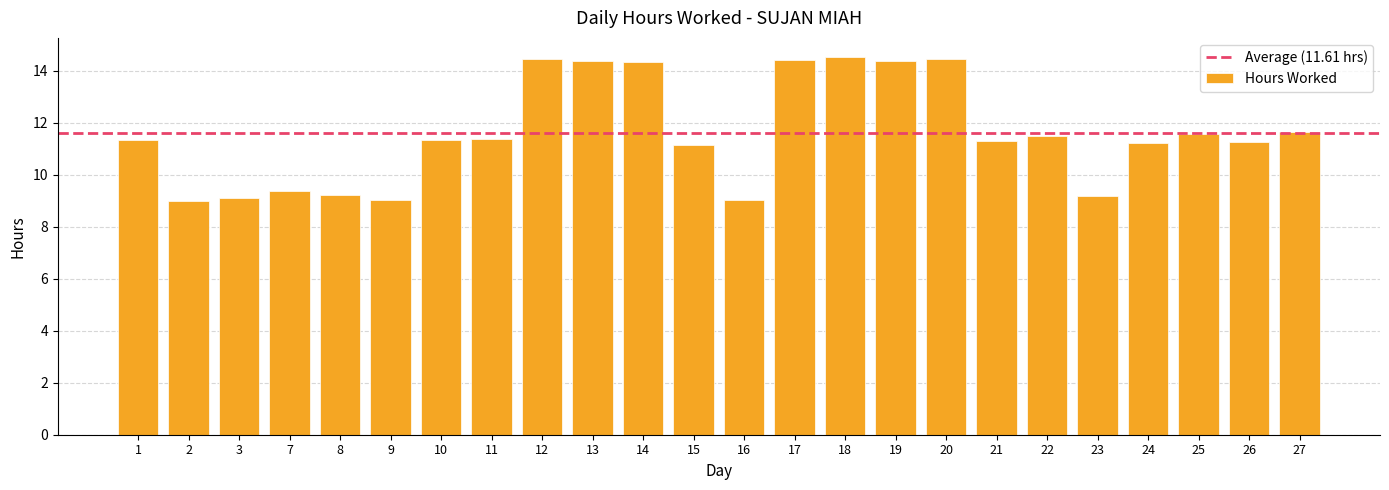

The chart shows a value of 2.8 at 15. True or false?

False